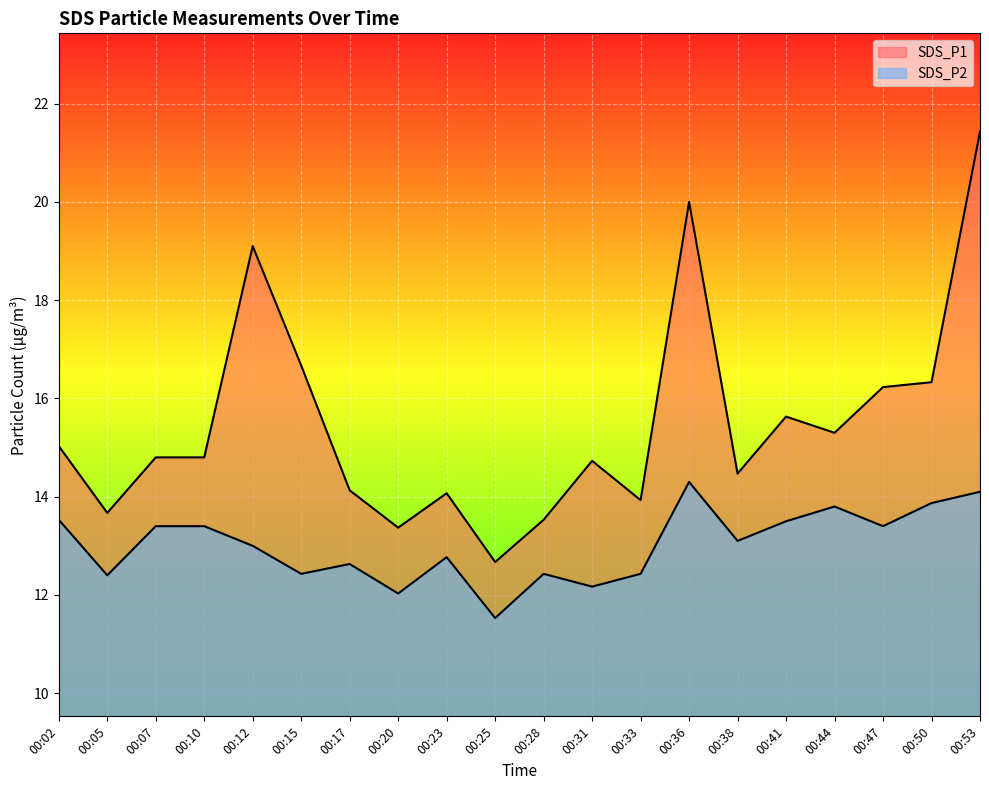

List the labels in order of SDS_P1 value, smallest first.

00:25, 00:20, 00:28, 00:05, 00:33, 00:23, 00:17, 00:38, 00:31, 00:07, 00:10, 00:02, 00:44, 00:41, 00:47, 00:50, 00:15, 00:12, 00:36, 00:53